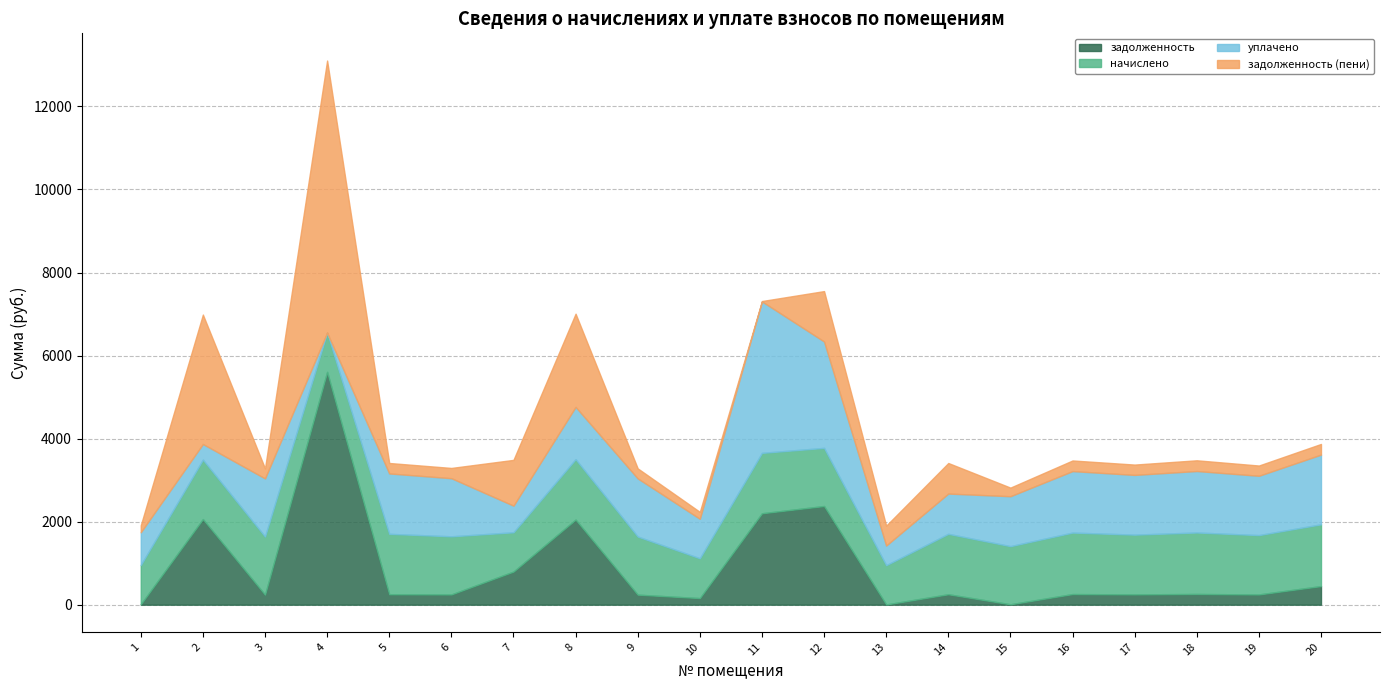

What is the lowest value of the задолженность series?

5.8